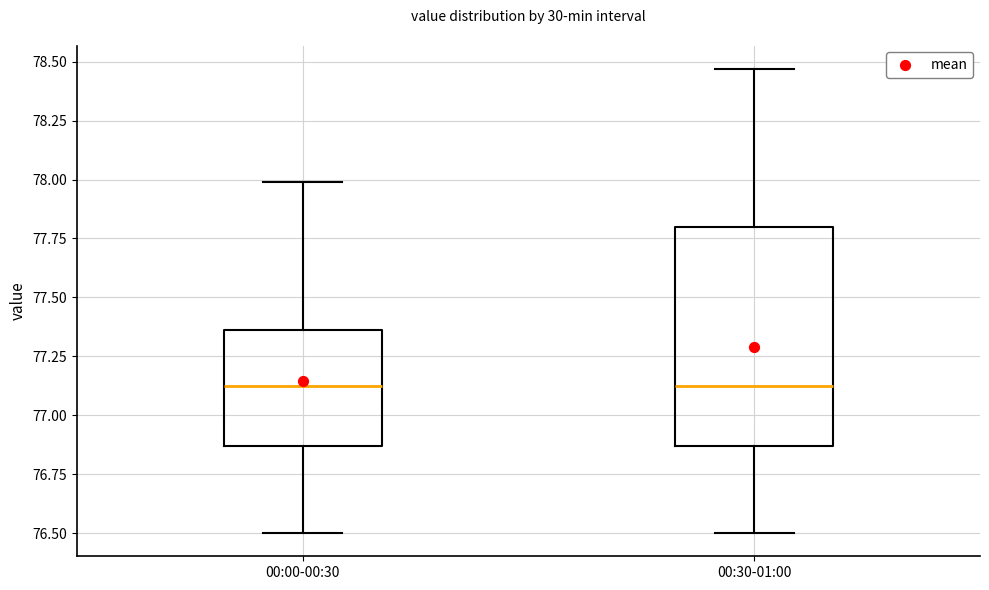

Reading left to right, transcribe this box plot: for each box, give where its median line is, the range the box spans, and where its two whiskers end, as read against the y-axis. The values are not printed on the chart, so give them approximately, as read against the axis.

00:00-00:30: median 77.15, box 76.85 to 77.35, whiskers 76.50 to 78.00
00:30-01:00: median 77.15, box 76.85 to 77.80, whiskers 76.50 to 78.45